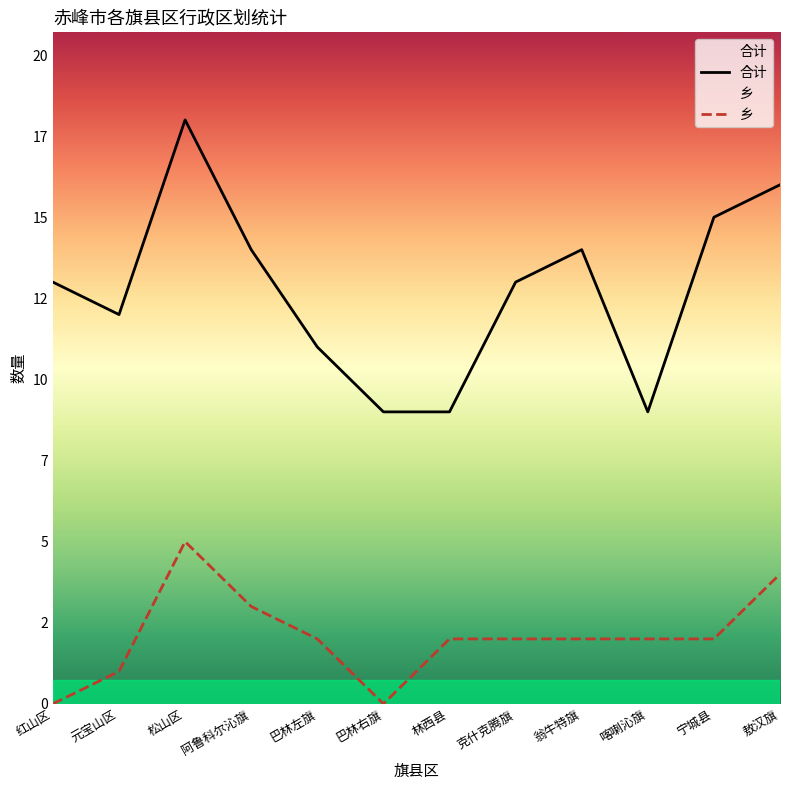

How many values in the 乡 series are below 2?

3